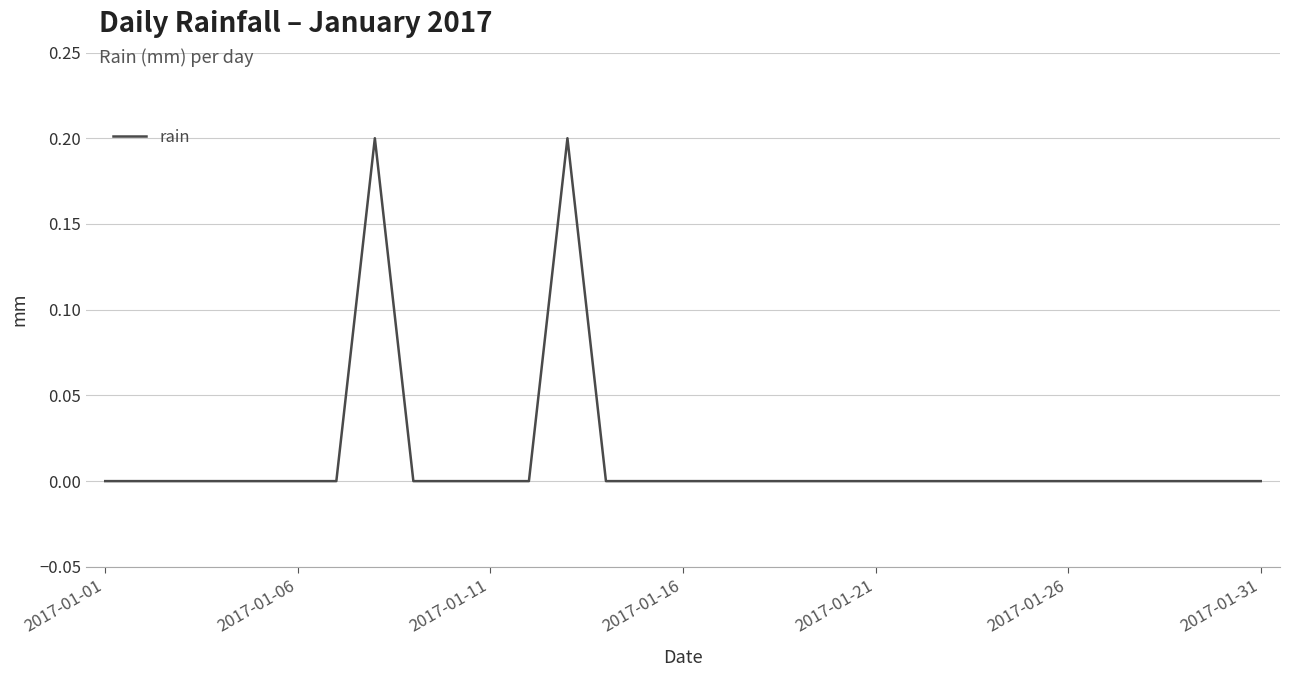

Reading left to right, list all the values displayed in this chart.

0.0	0.0	0.0	0.0	0.0	0.0	0.0	0.2	0.0	0.0	0.0	0.0	0.2	0.0	0.0	0.0	0.0	0.0	0.0	0.0	0.0	0.0	0.0	0.0	0.0	0.0	0.0	0.0	0.0	0.0	0.0